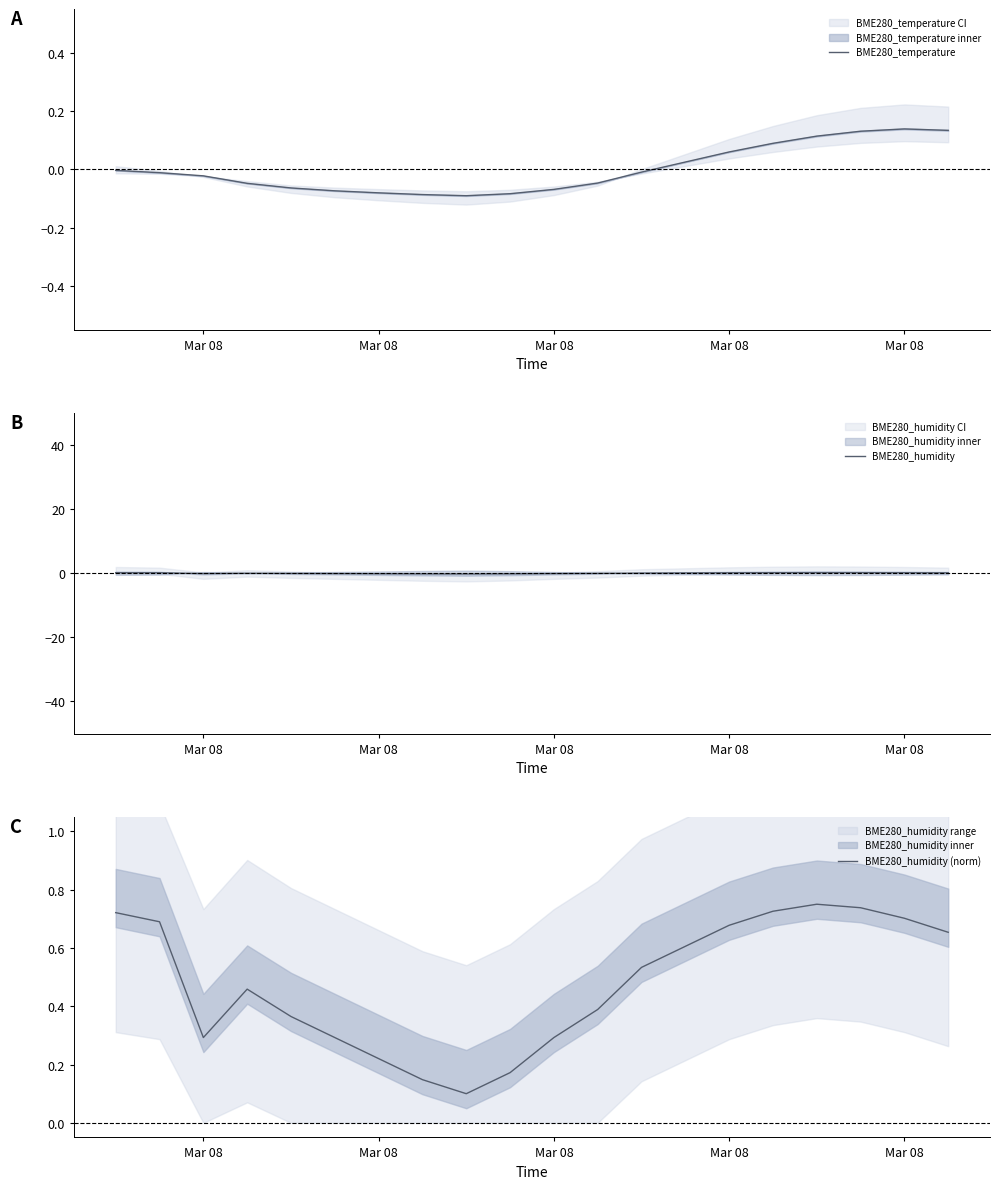

List the series in order of their peak value, lowest first.

BME280_temperature, BME280_humidity, BME280_humidity (norm)